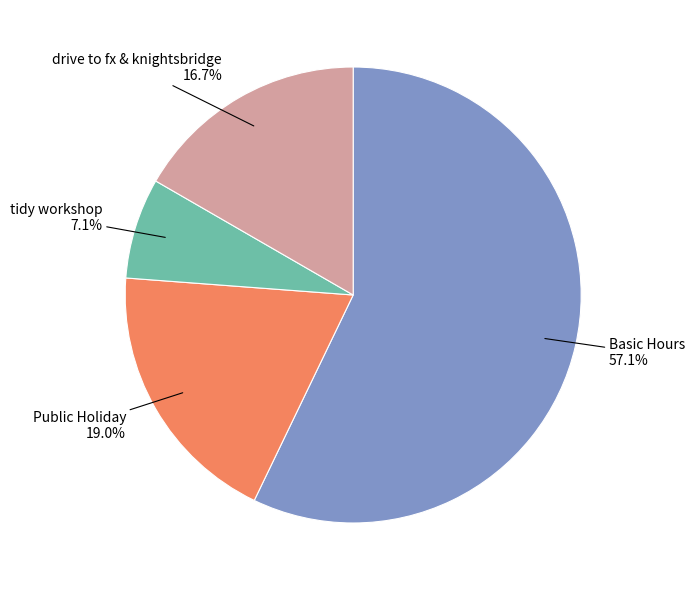

Which has a higher value, drive to fx & knightsbridge or Public Holiday?

Public Holiday